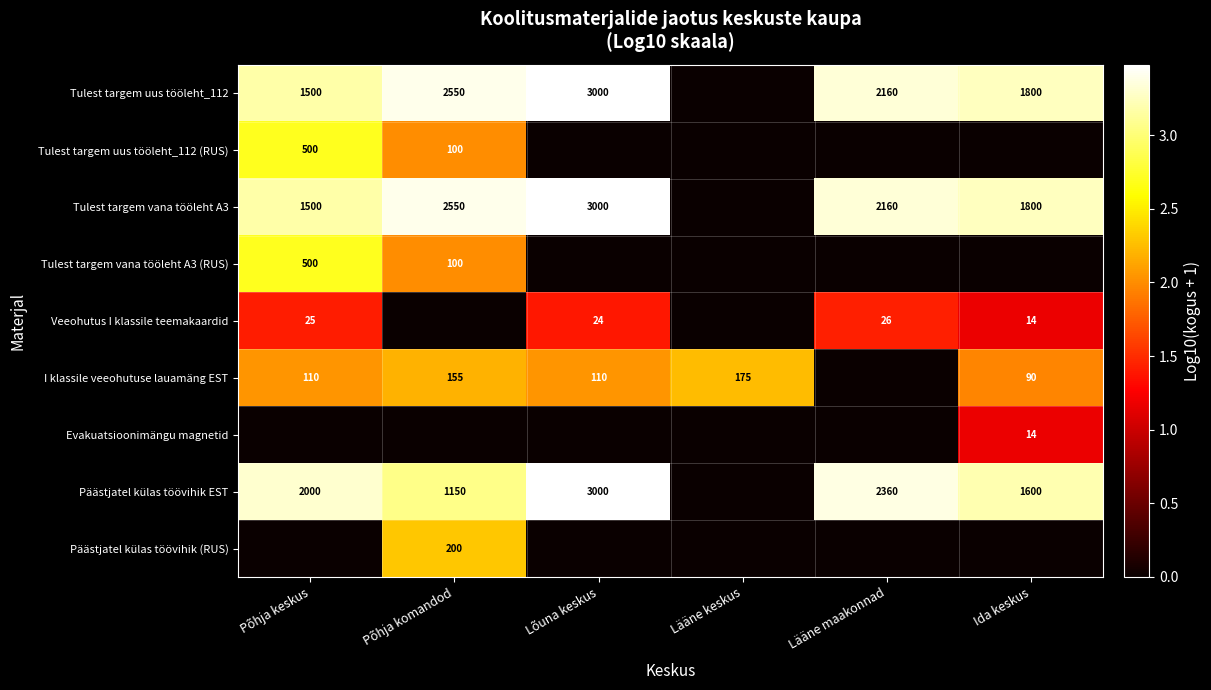

Is it true that Veeohutus I klassile teemakaardid equals 1.4 at Lääne maakonnad?

True